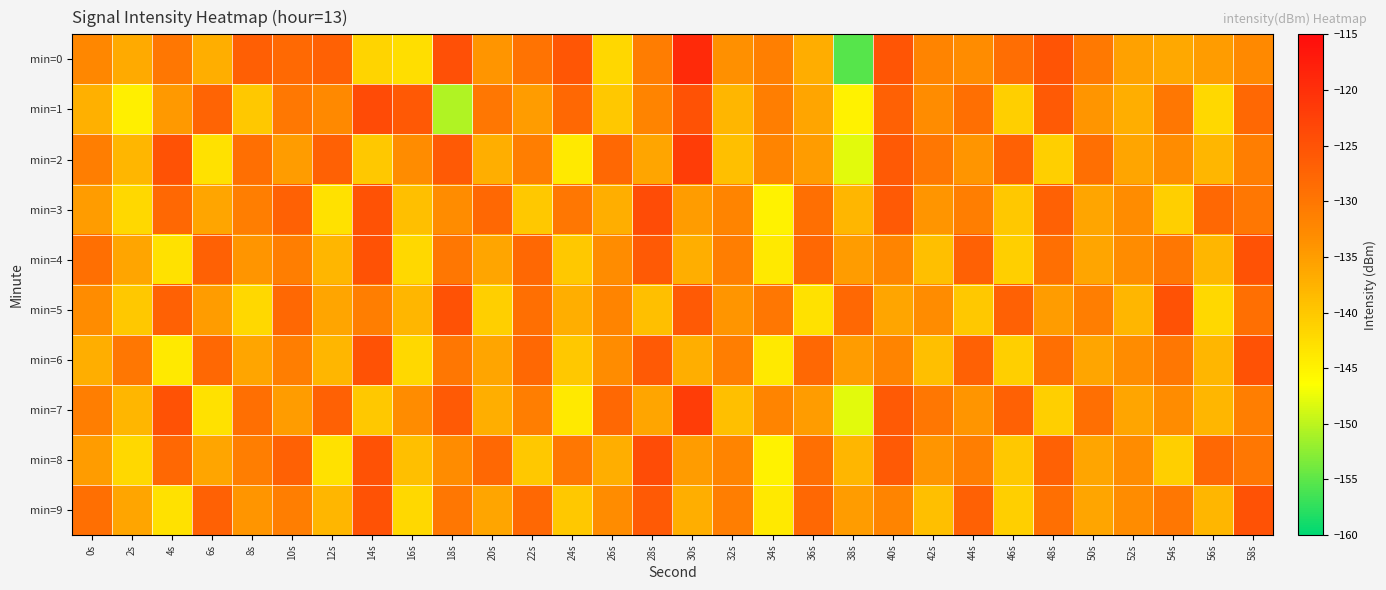

At which category is the sum across all series the highest?

58s